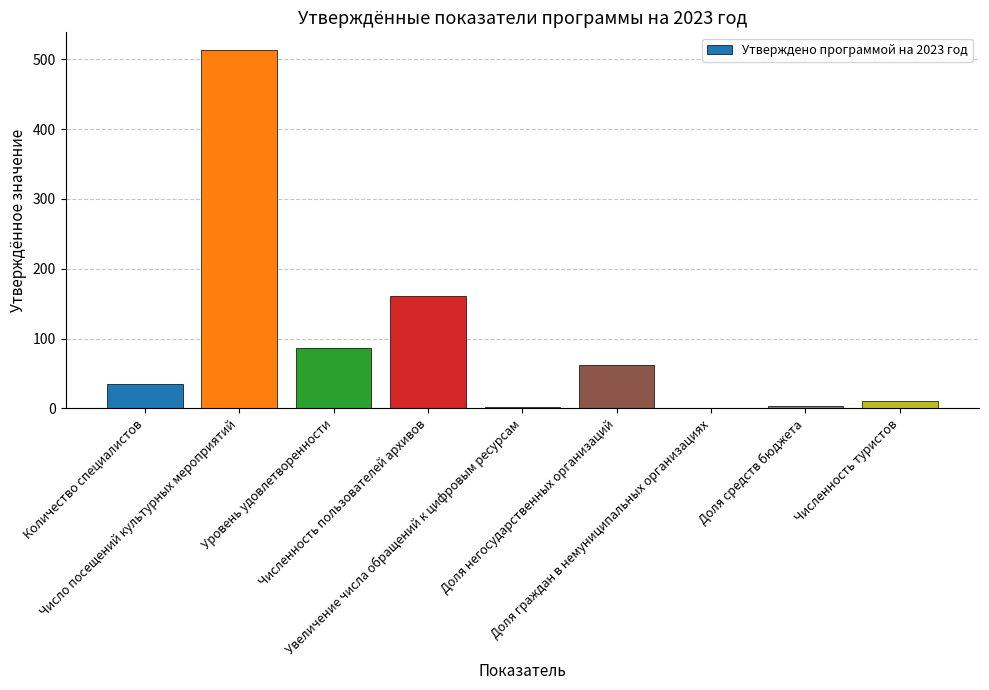

At which category does the chart reach its peak across all series?

Число посещений культурных мероприятий